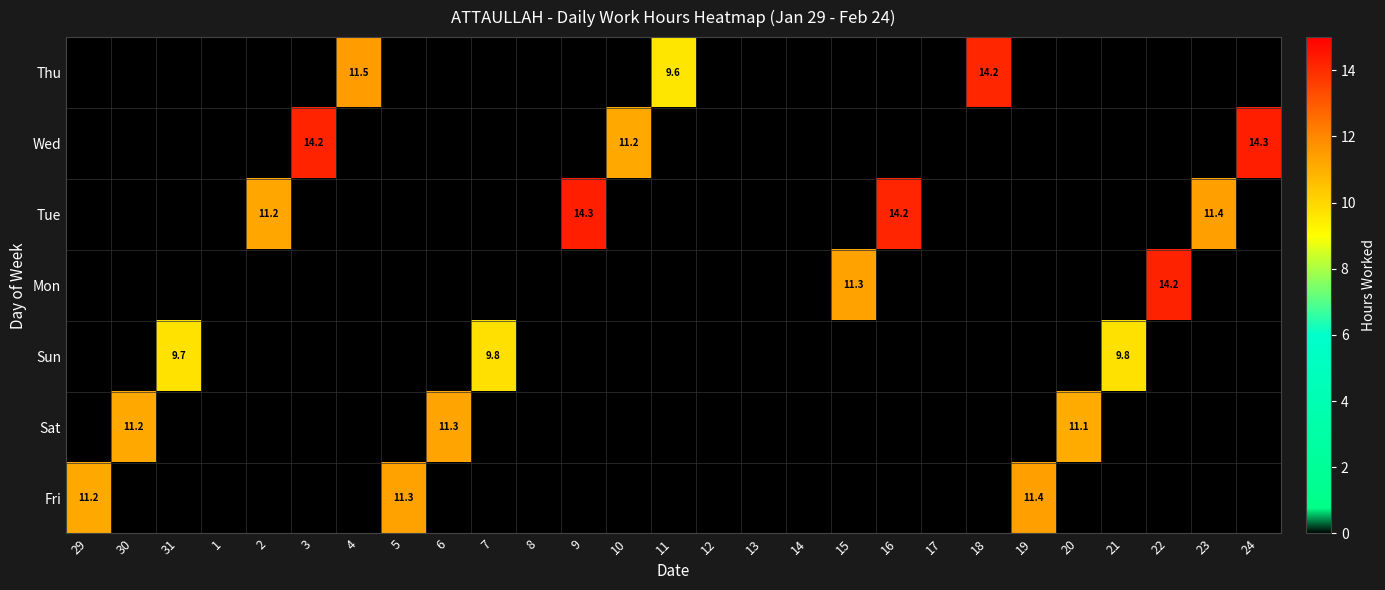

At how many categories does at least one series exceed 13?

6